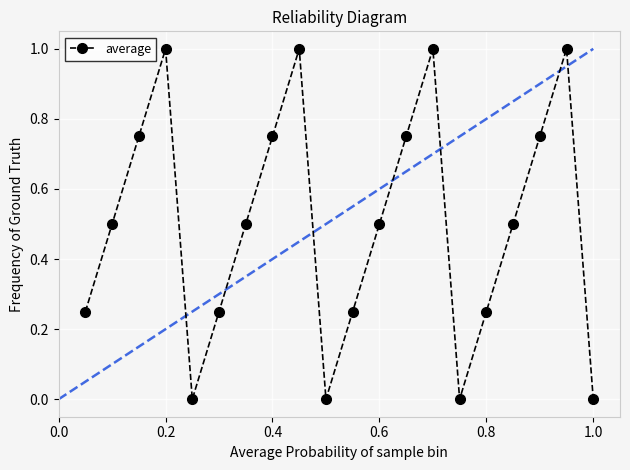

How many interior local valleys (lower than both neighbors) does the data have?

3